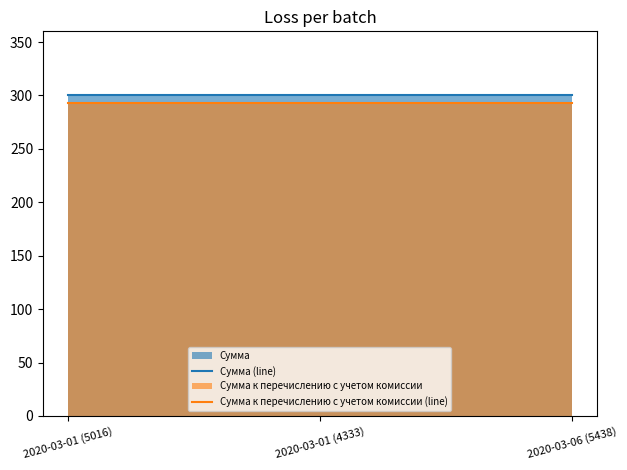

What is the label of the 2nd point from the right?

2020-03-01 (4333)